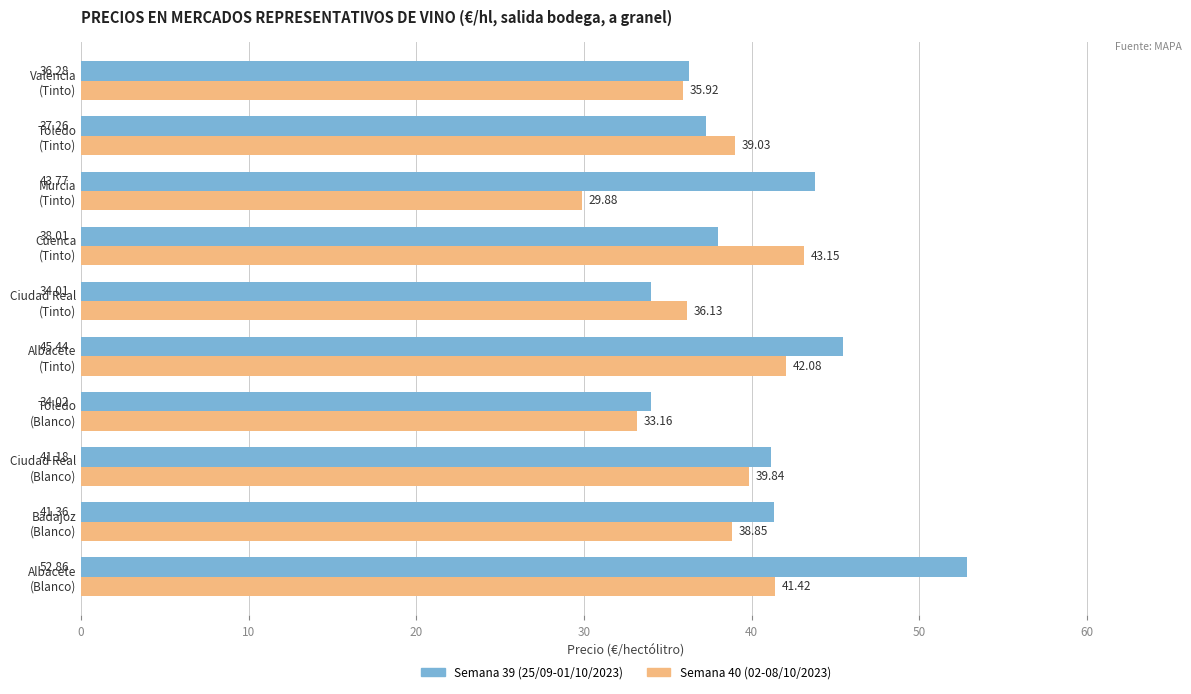

What is the smallest value displayed?

29.9